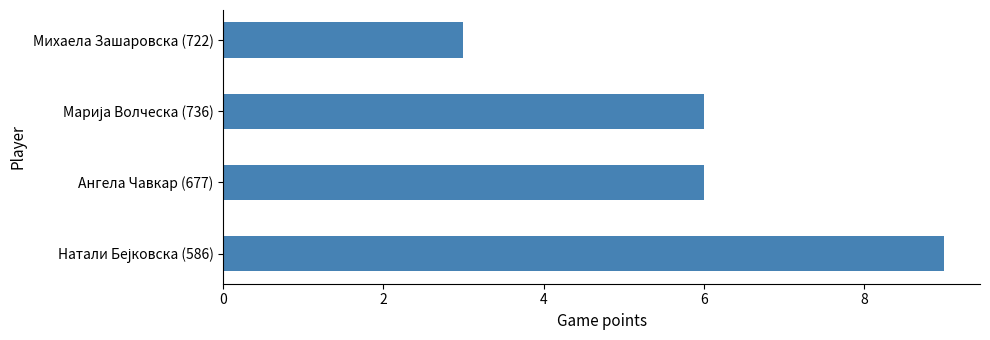

The value at Михаела Зашаровска (722) is 3. True or false?

True